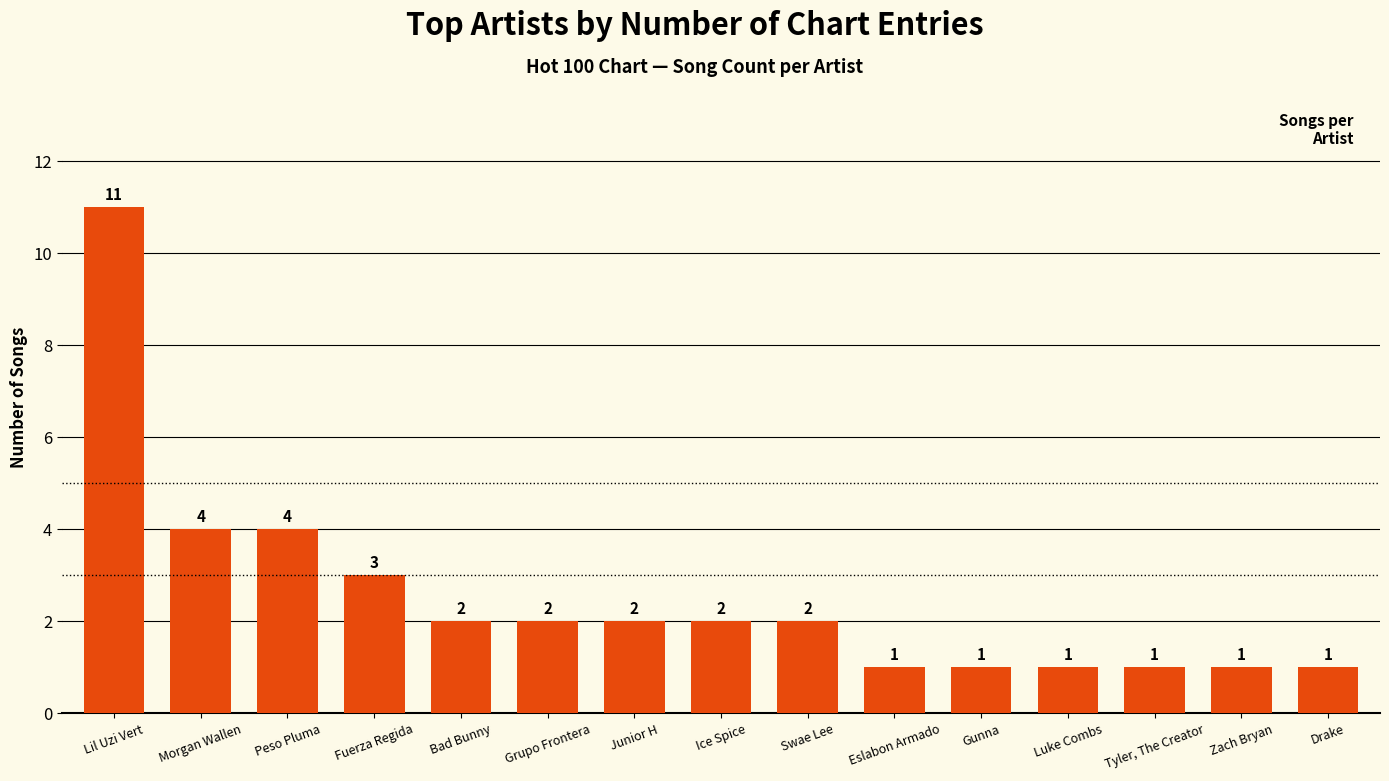

What is the approximate value at Fuerza Regida?

3